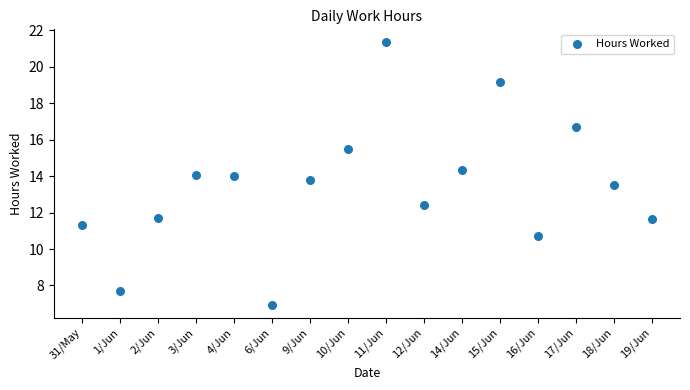

What is the range of Y values (max minus min)?

14.4